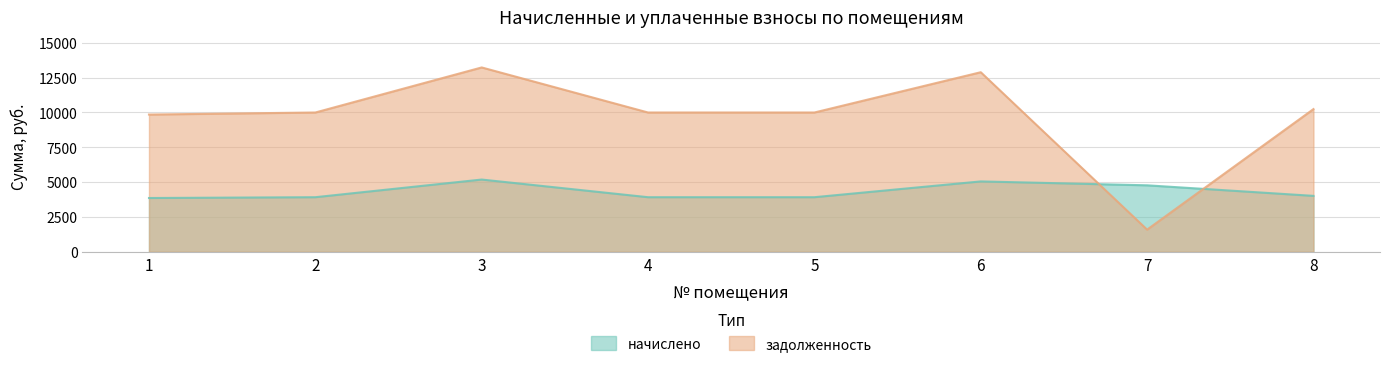

How many values in the начислено series are below 4012?

4